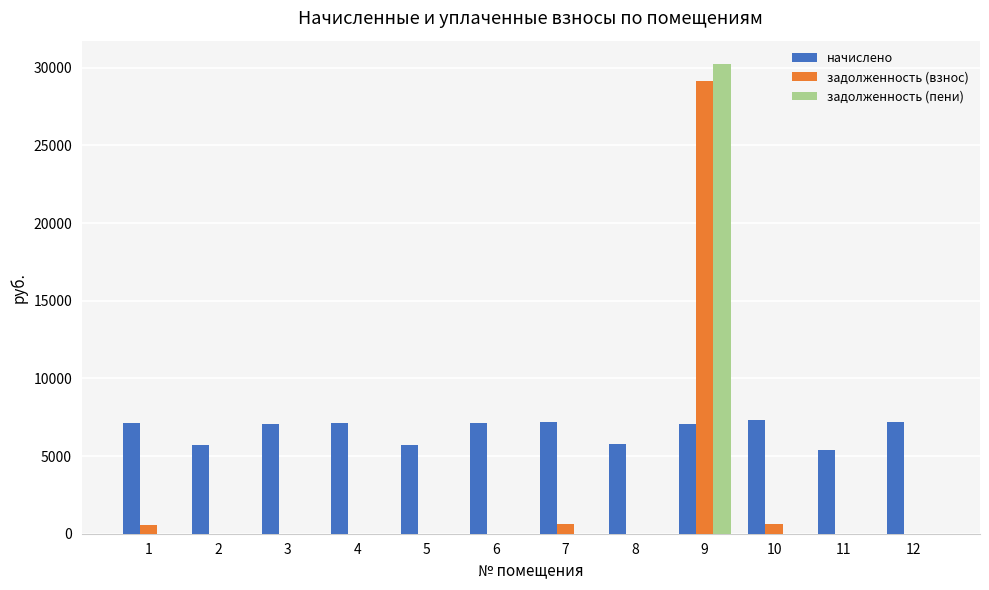

What is the total value across all series at 10?

7904.0